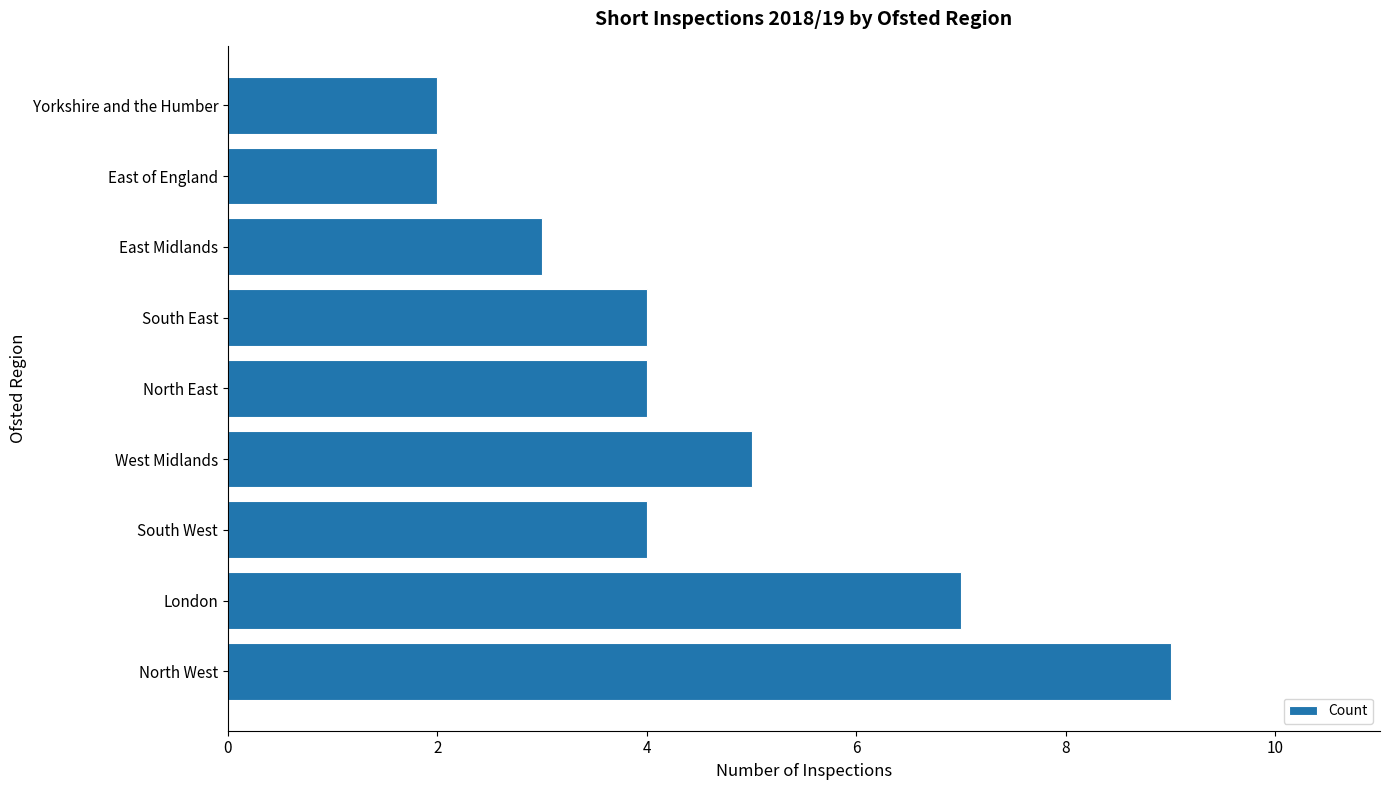

The chart shows a value of 11 at London. True or false?

False